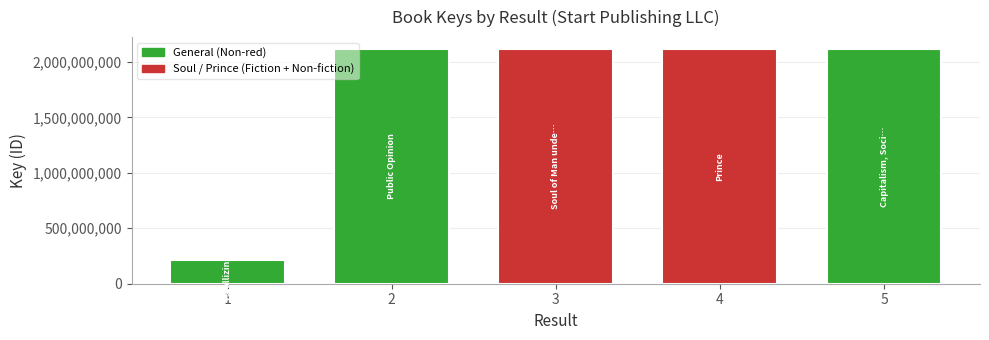

What is the sum of the values at 2 and 3?

4235707354